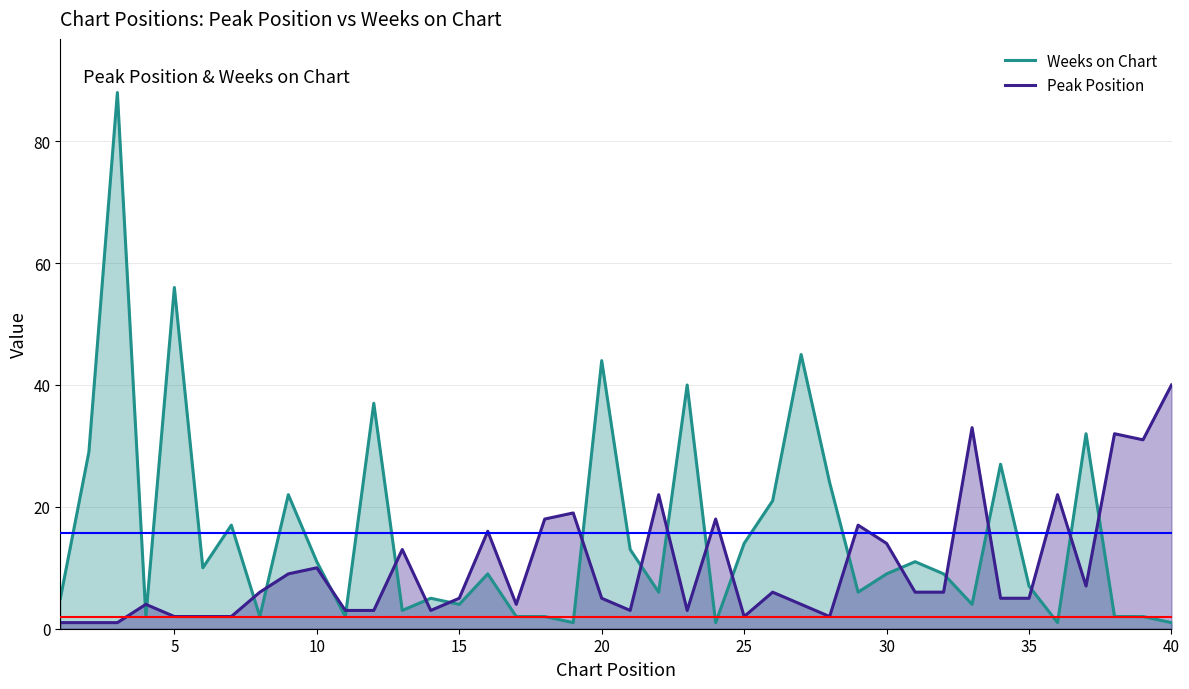

Is it true that Peak Position equals 5 at 20?

True